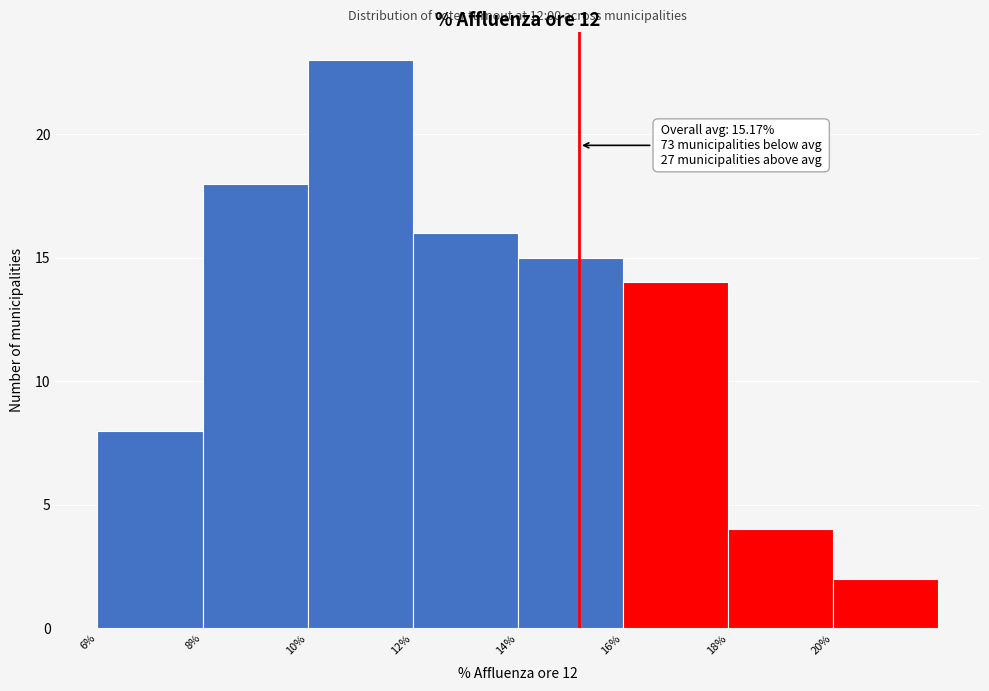

Over which range of the x-axis is the bar tallest?

10 to 12